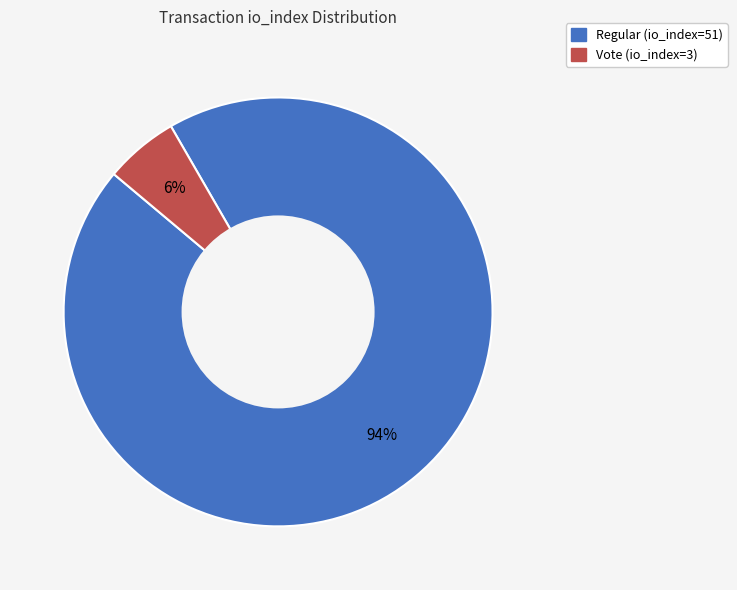

Does Vote (io_index=3) account for over 50% of the chart?

No